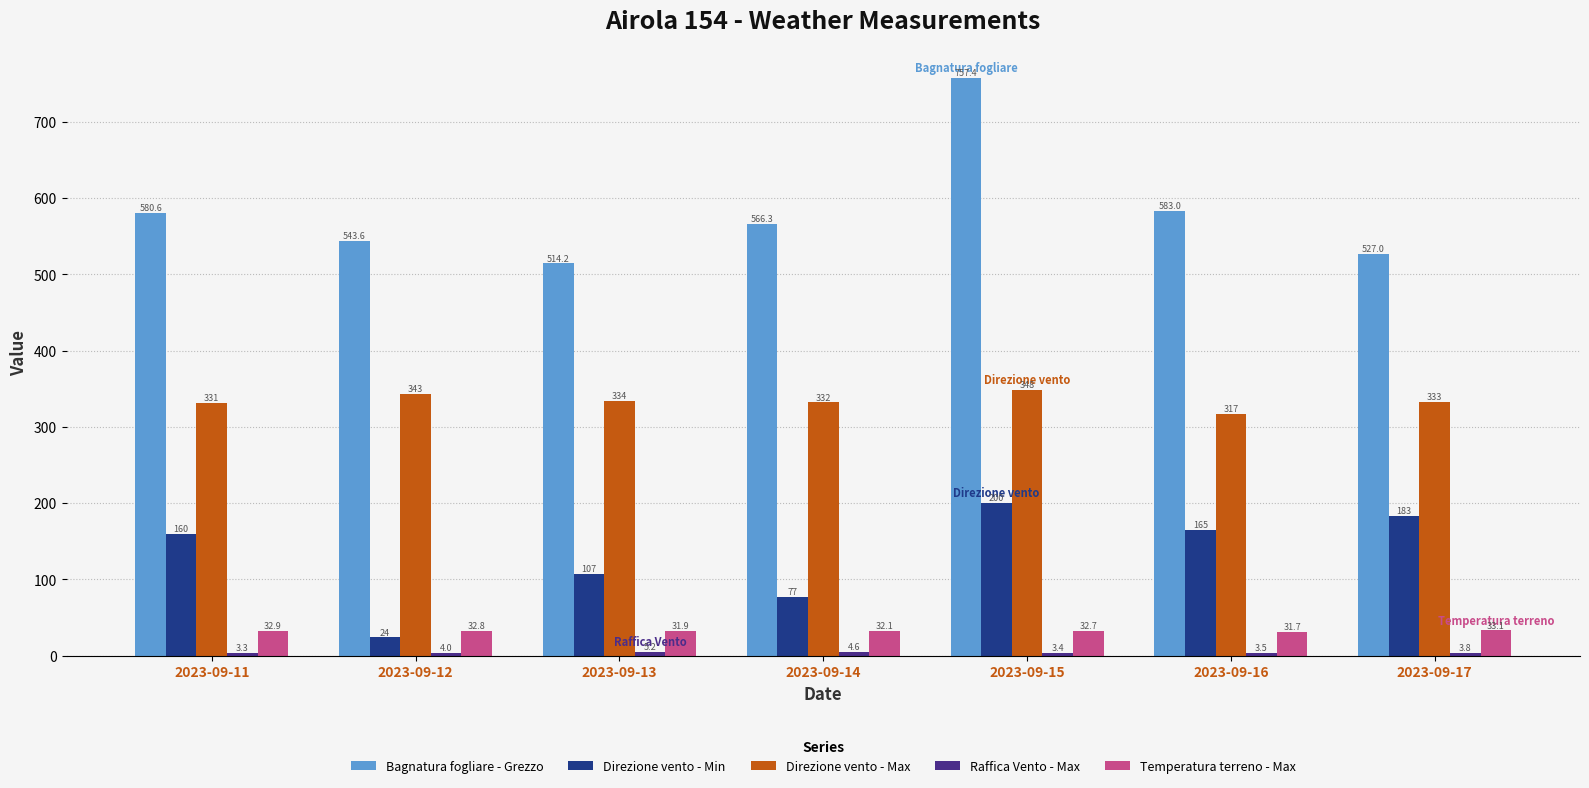

Rank the categories by Bagnatura fogliare - Grezzo value from highest to lowest.

2023-09-15, 2023-09-16, 2023-09-11, 2023-09-14, 2023-09-12, 2023-09-17, 2023-09-13